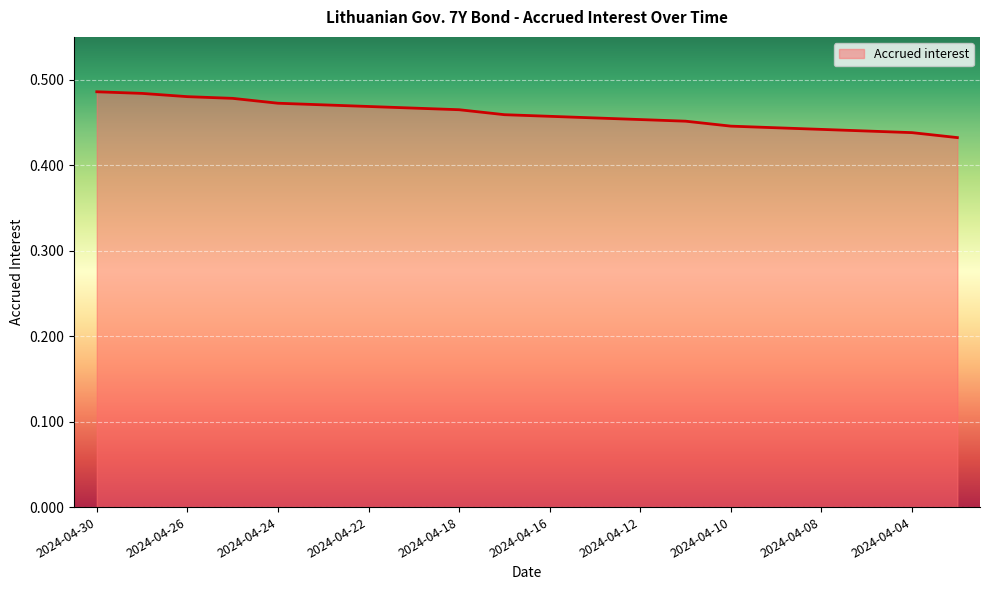

Rank the categories by value from lowest to highest.

2024-04-03, 2024-04-04, 2024-04-05, 2024-04-08, 2024-04-09, 2024-04-10, 2024-04-11, 2024-04-12, 2024-04-15, 2024-04-16, 2024-04-17, 2024-04-18, 2024-04-19, 2024-04-22, 2024-04-23, 2024-04-24, 2024-04-25, 2024-04-26, 2024-04-29, 2024-04-30